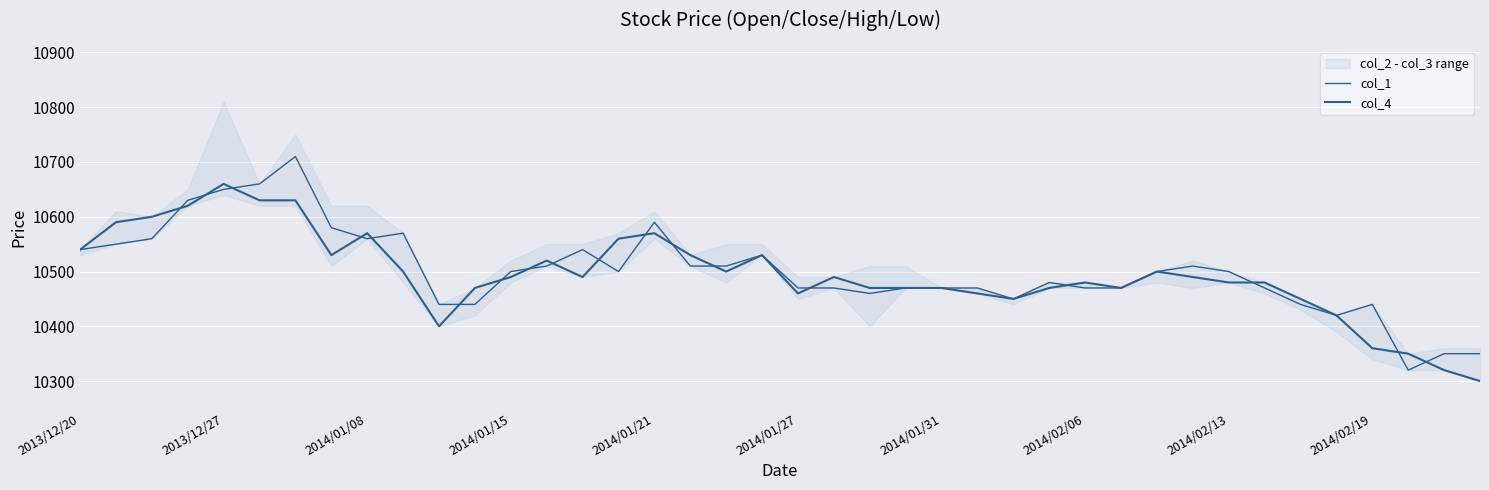

At 27, list the series in order from largest to smallest.

col_1, col_4